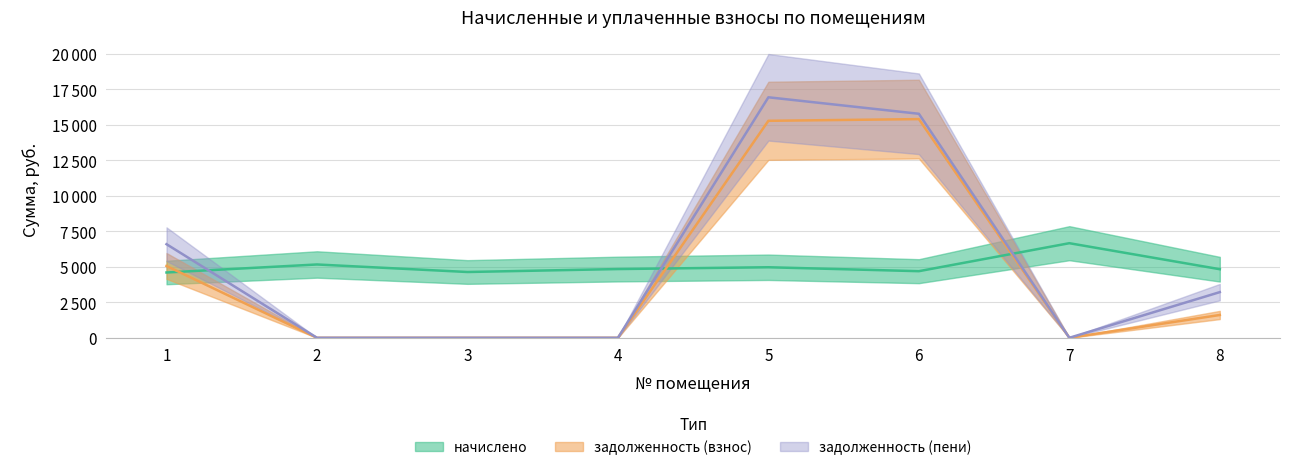

How many categories are shown in the chart?

8